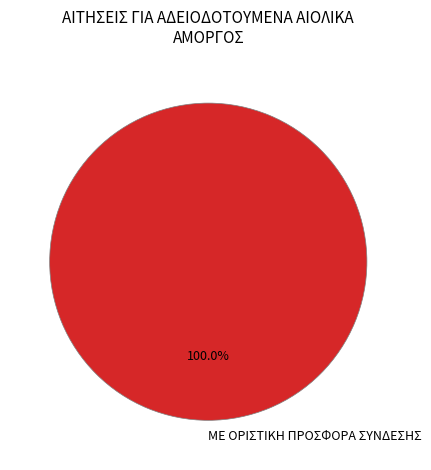

Does ΜΕ ΟΡΙΣΤΙΚΗ ΠΡΟΣΦΟΡΑ ΣΥΝΔΕΣΗΣ account for over 50% of the chart?

Yes